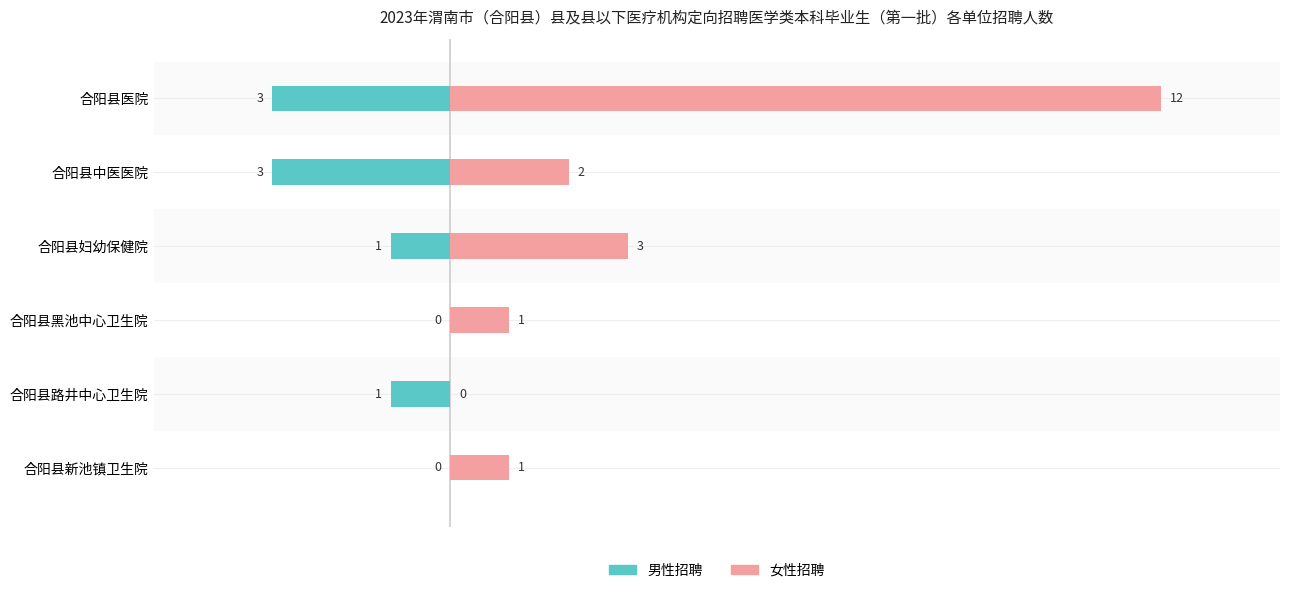

What is the approximate value of 男性招聘 at 合阳县路井中心卫生院?

-1